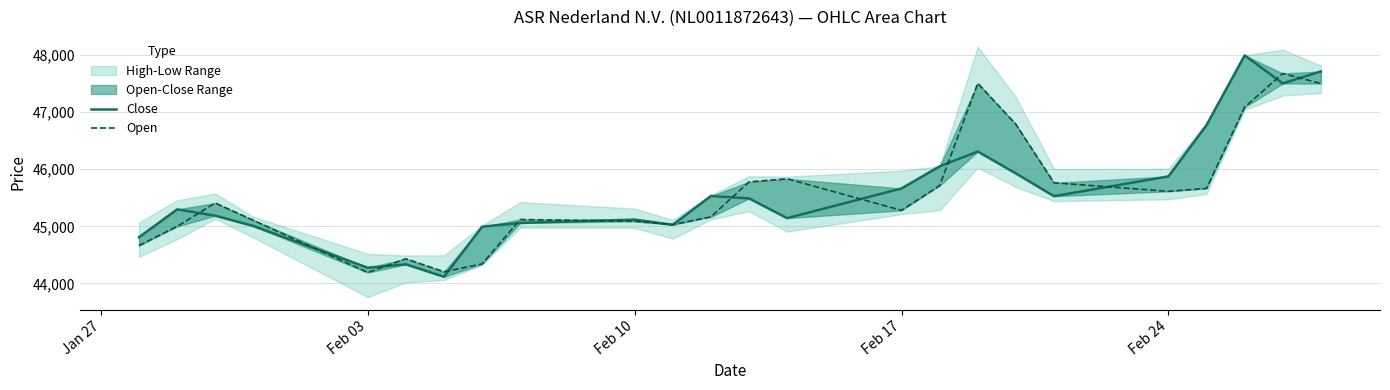

True or false: Close has more than 0 interior local peaks.

True